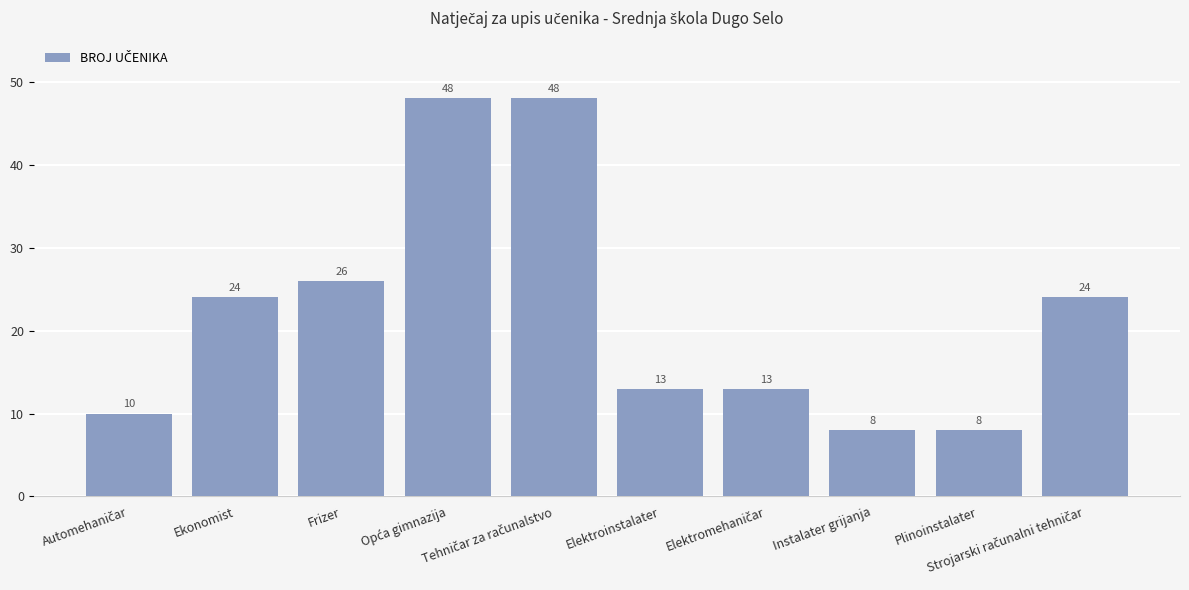

What is the difference between the maximum and second lowest values?

40